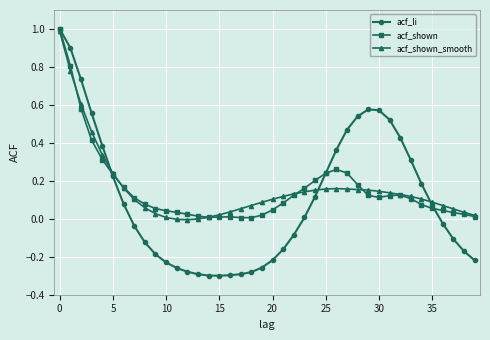

What is the maximum value shown in the chart?

1.0